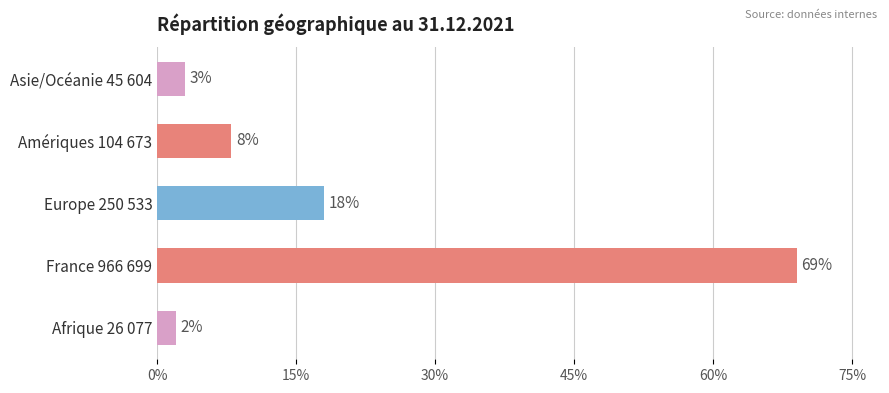

Does the chart contain any negative values?

No